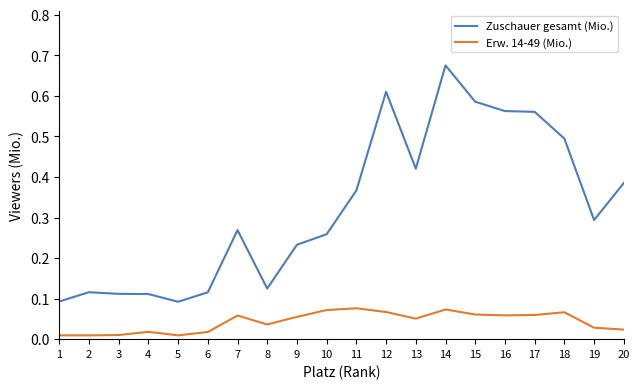

List the series in order of their overall mean, lowest first.

Erw. 14-49 (Mio.), Zuschauer gesamt (Mio.)